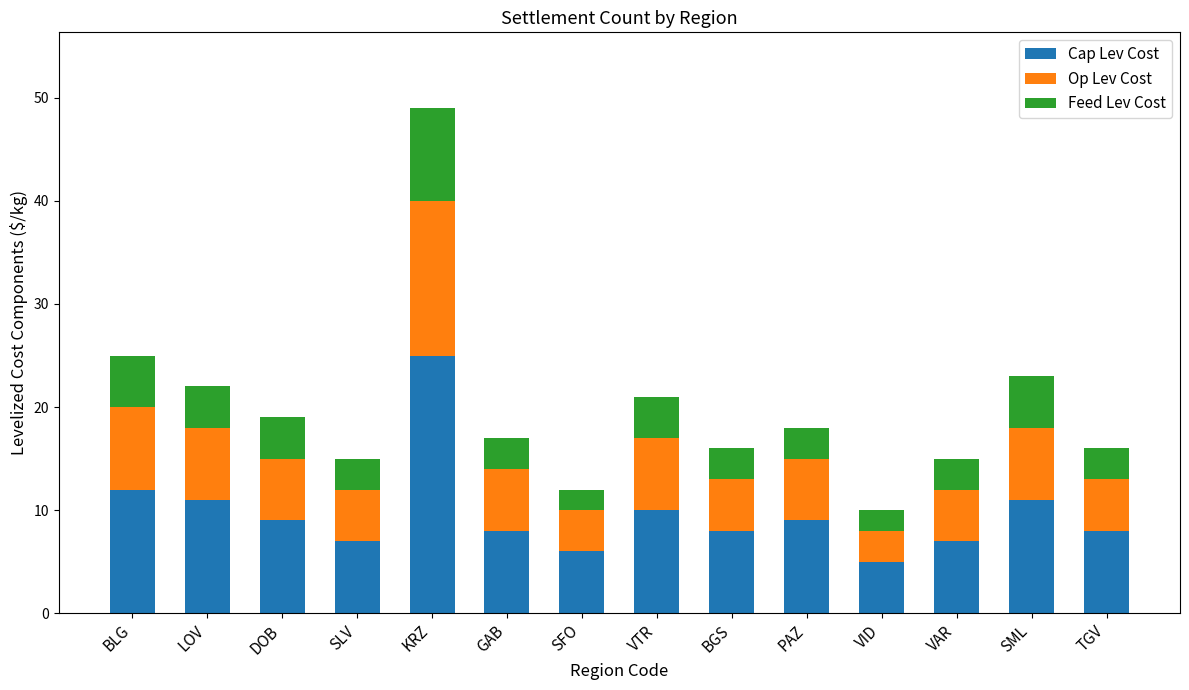

How many distinct data groups are displayed?

3